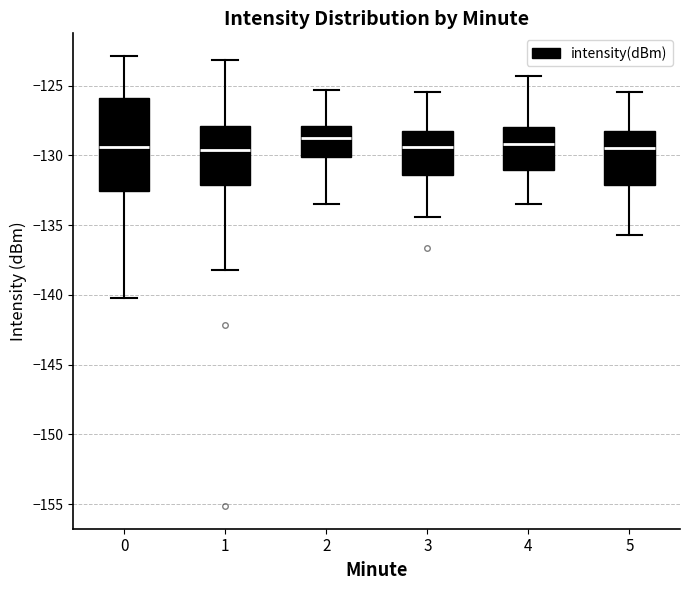

Reading left to right, read every box against the y-axis: the position of its median line, the range the box covers, and the ends of its whiskers. The values are not printed on the chart, so give them approximately, as read against the axis.

0: median -129.5, box -132.5 to -126.0, whiskers -140.0 to -123.0
1: median -129.5, box -132.0 to -128.0, whiskers -138.0 to -123.0
2: median -129.0, box -130.0 to -128.0, whiskers -133.5 to -125.5
3: median -129.5, box -131.5 to -128.5, whiskers -134.5 to -125.5
4: median -129.0, box -131.0 to -128.0, whiskers -133.5 to -124.5
5: median -129.5, box -132.0 to -128.5, whiskers -135.5 to -125.5